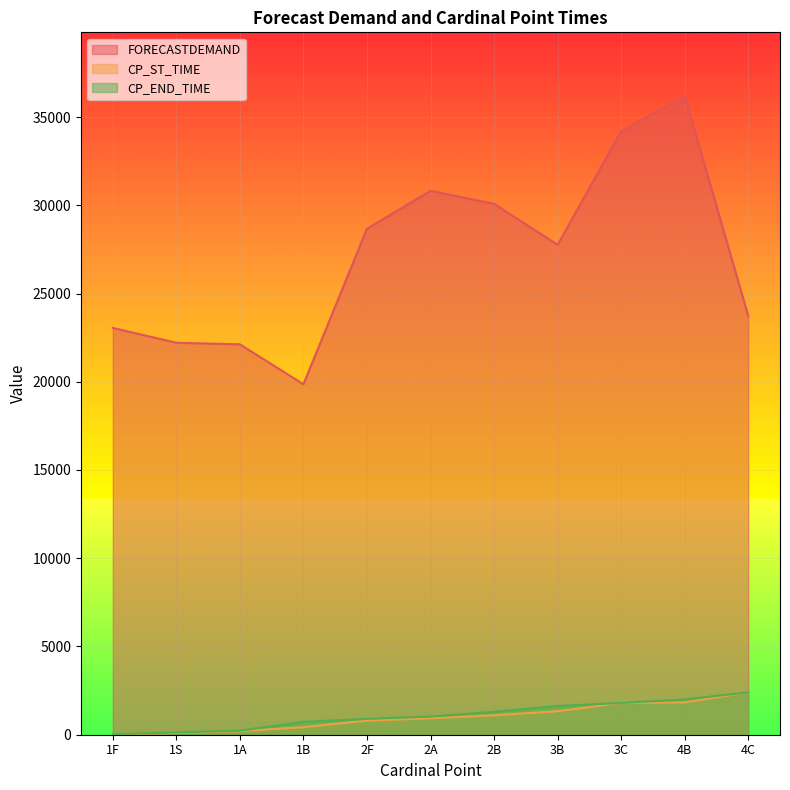

Rank the categories by CP_END_TIME value from highest to lowest.

4C, 4B, 3C, 3B, 2B, 2A, 2F, 1B, 1A, 1S, 1F